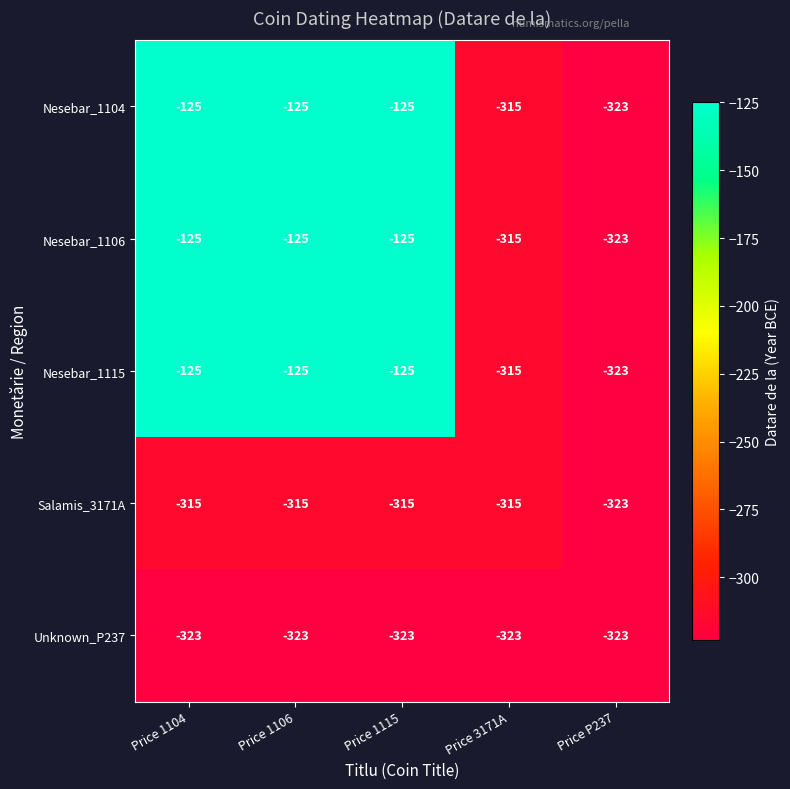

What is the sum of all Nesebar_1115 values?

-1013